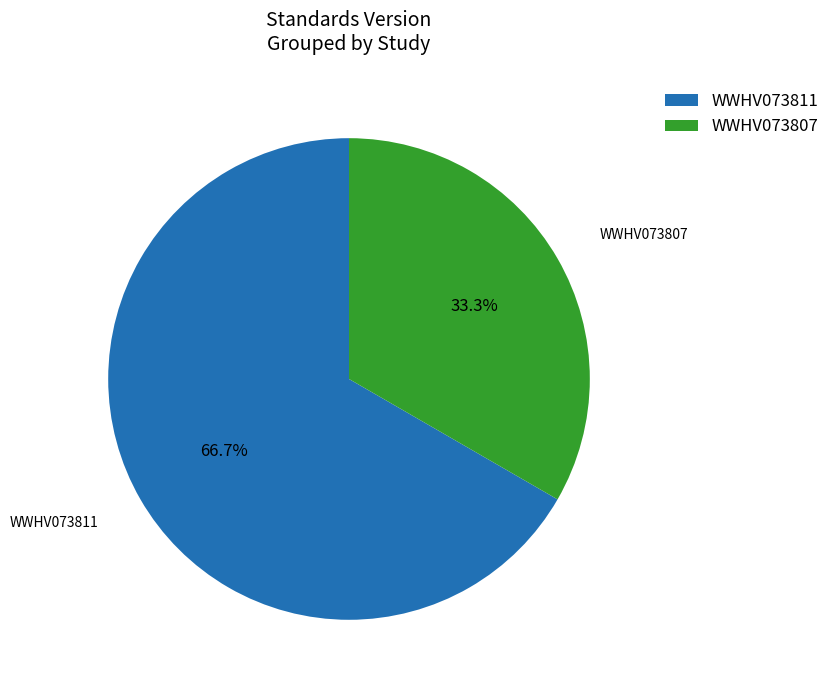

How much of the chart is everything except WWHV073807?

66.7%